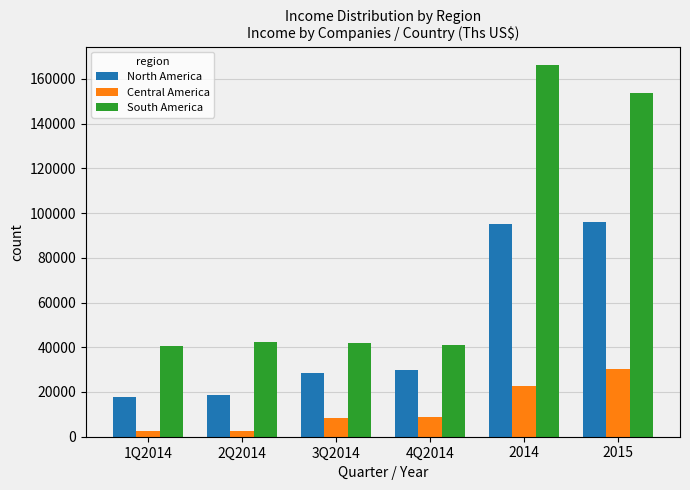

Is the value of Central America at 2Q2014 greater than the value of North America at 2014?

No